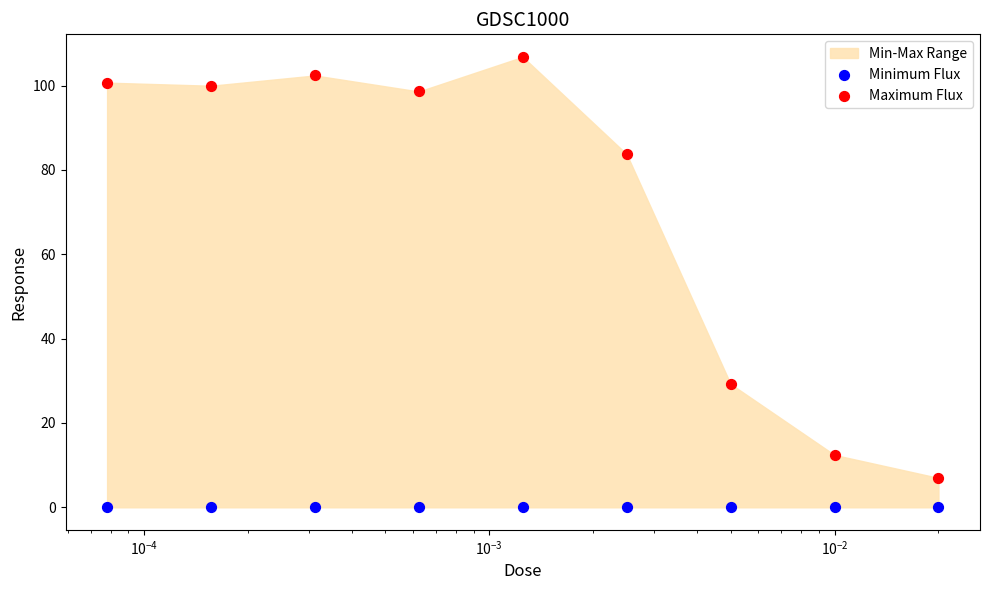

Which series has the largest Y range (max minus min)?

Maximum Flux